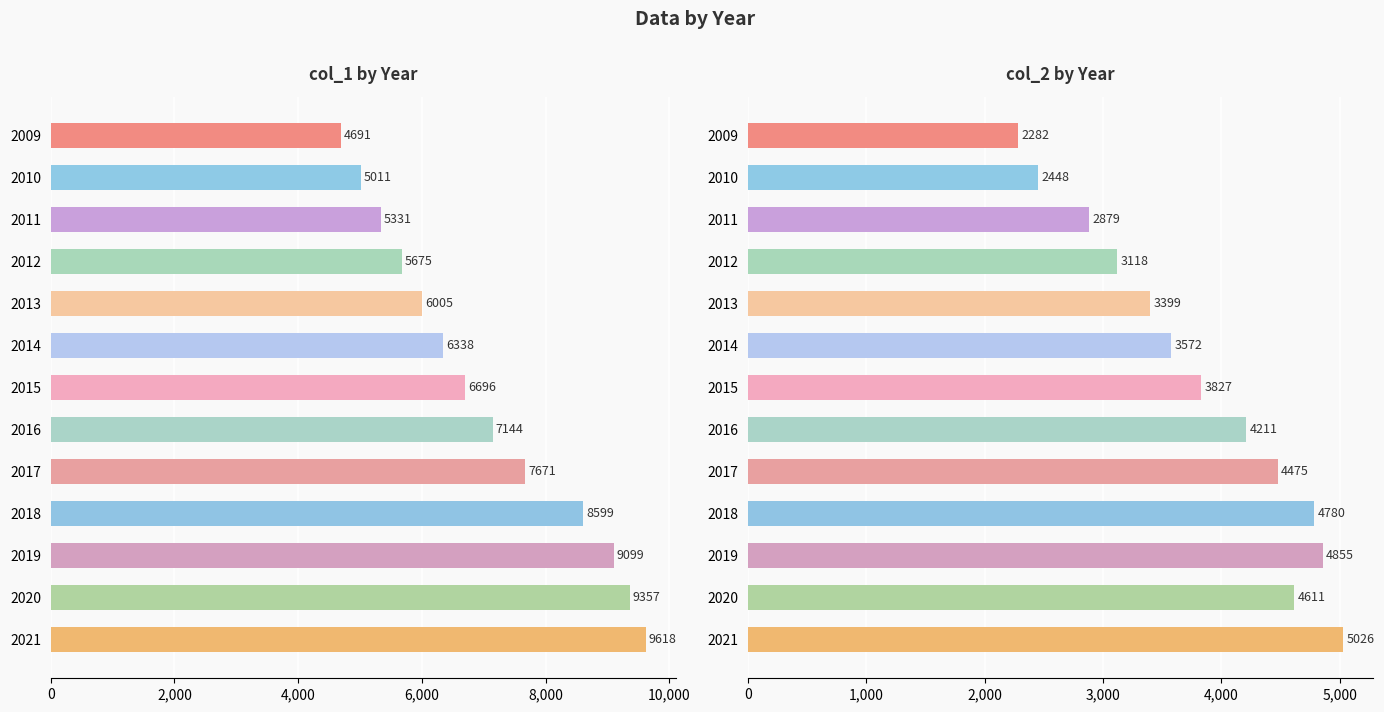

At how many categories does at least one series exceed 6180?

8